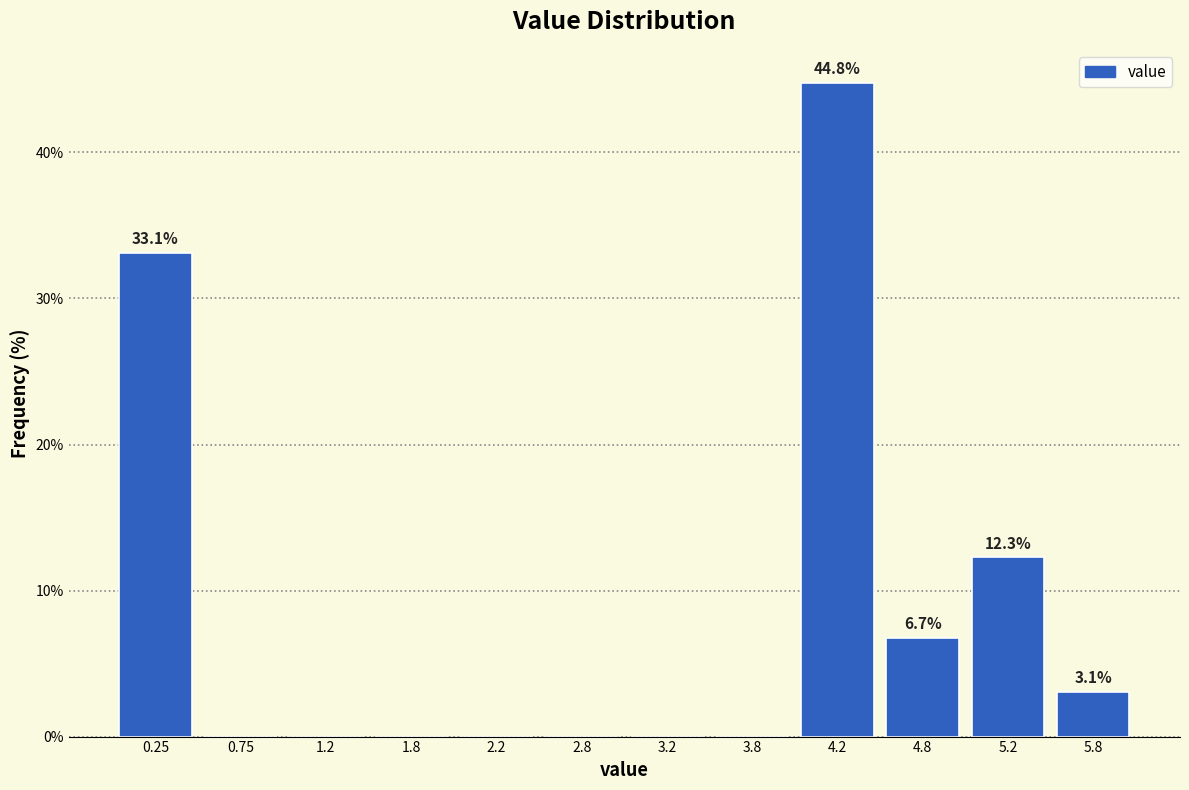

Over which range of the x-axis is the bar tallest?

4.0 to 4.5